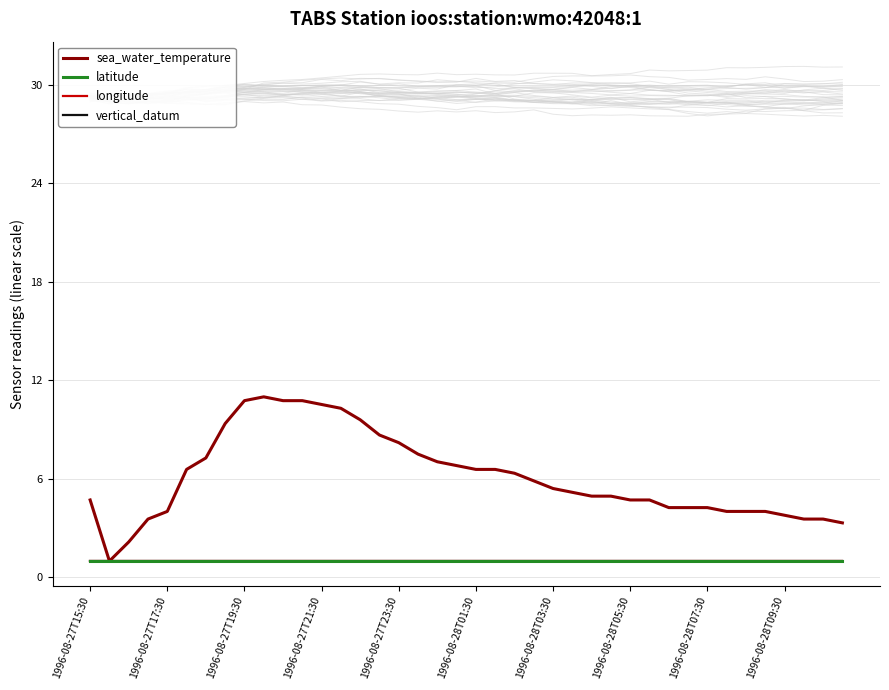

Rank the series at 15 from lowest to highest value.

latitude, longitude, vertical_datum, sea_water_temperature